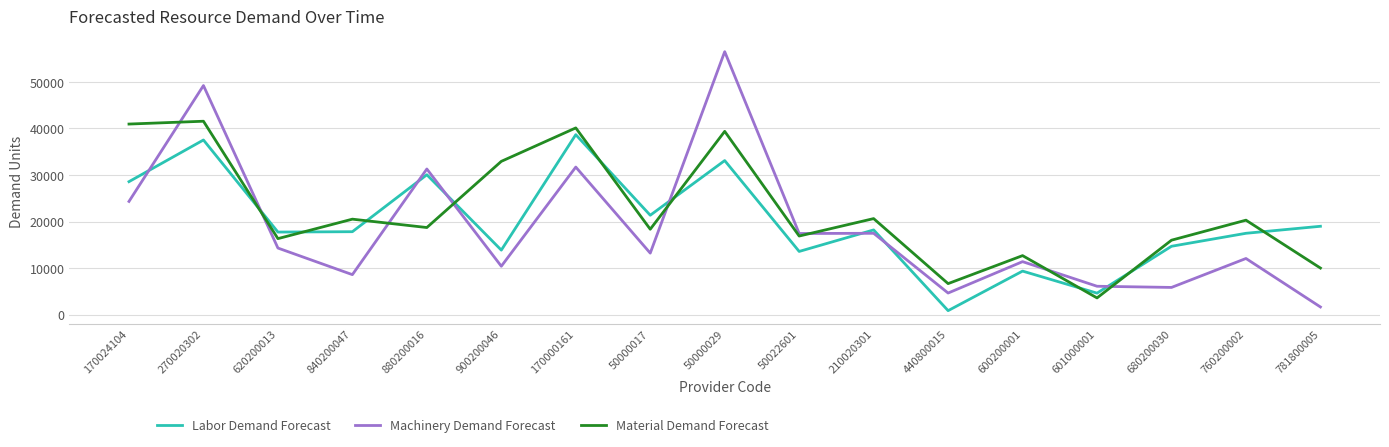

Where does the Material Demand Forecast series first go above 18707?

170024104